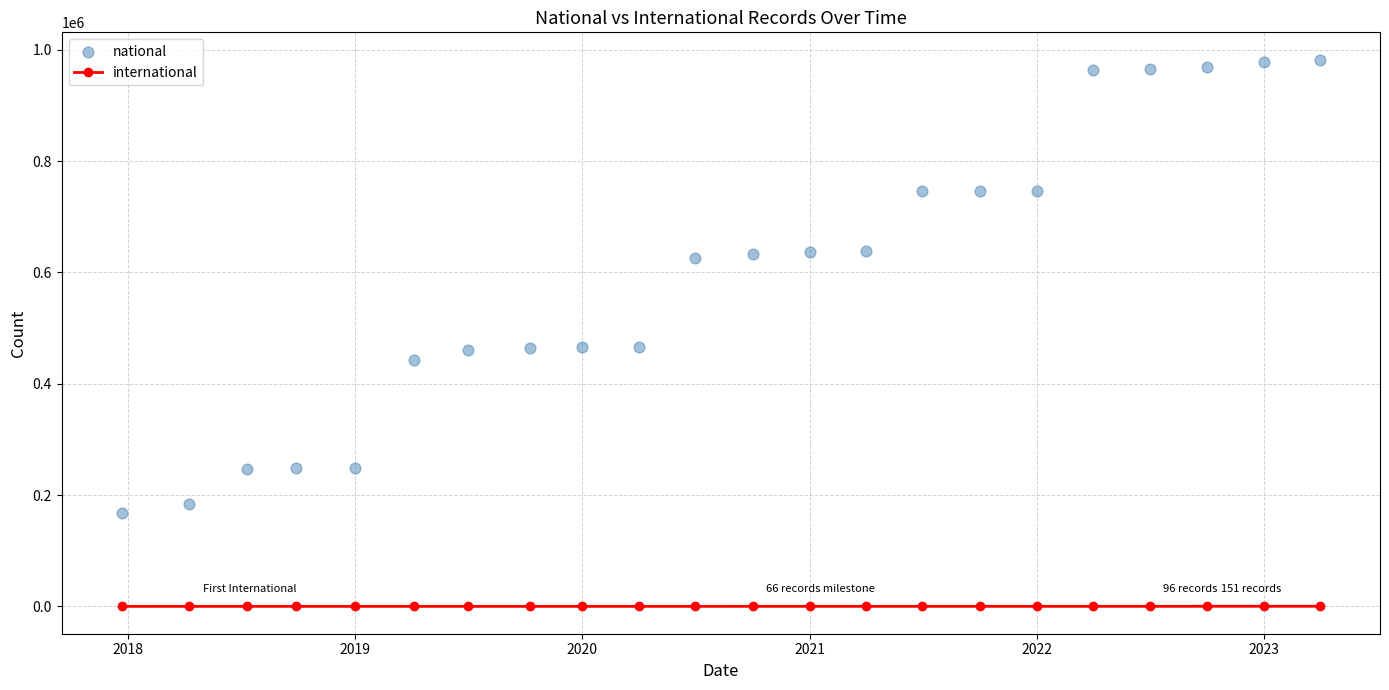

Which series reaches the minimum Y coordinate?

international